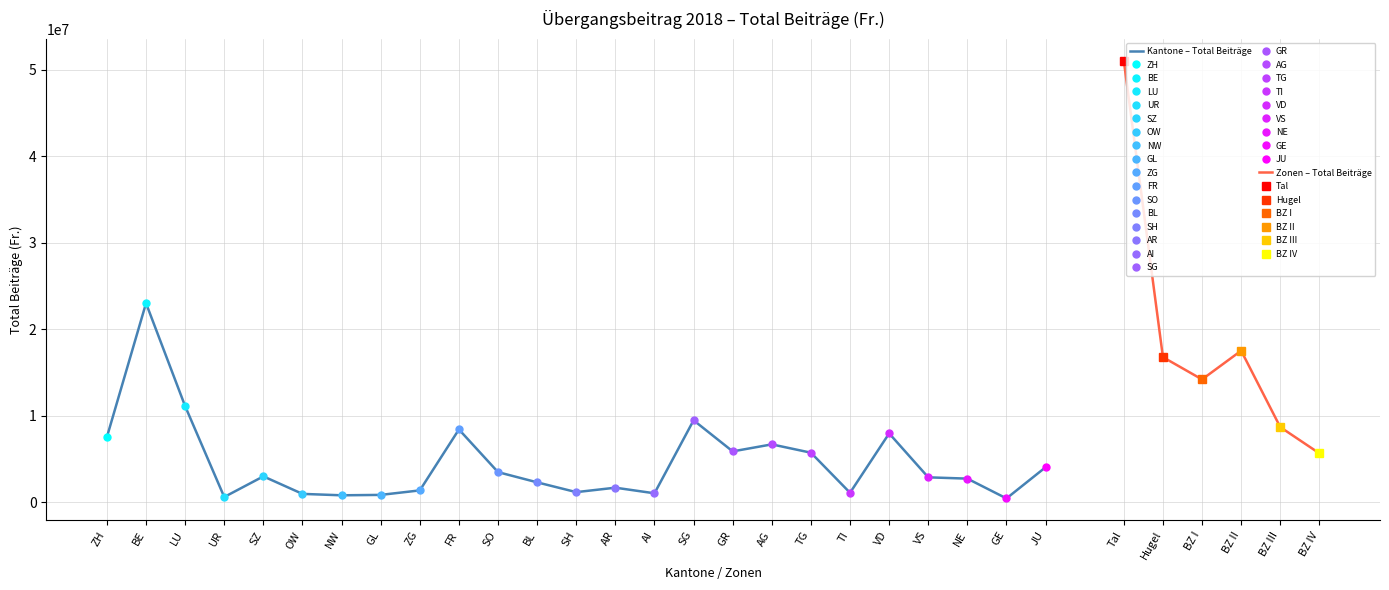

What is the label of the 3rd point from the right?

NE